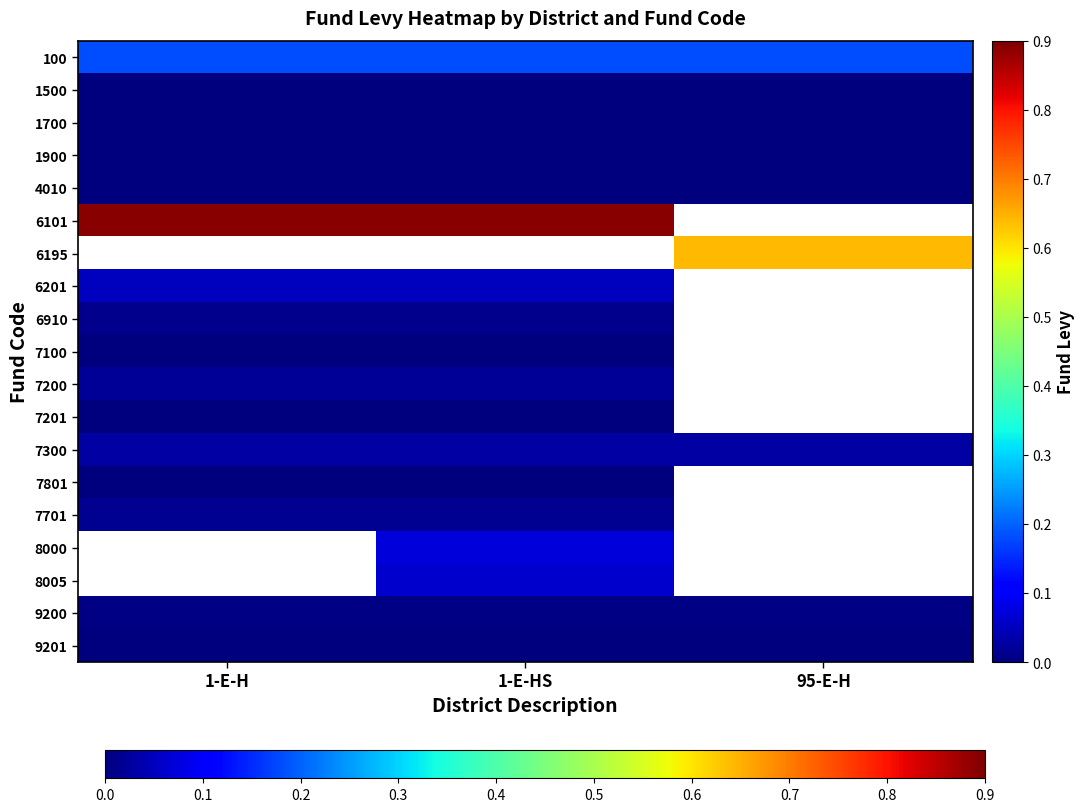

Rank the categories by 1500 value from lowest to highest.

1-E-H, 1-E-HS, 95-E-H